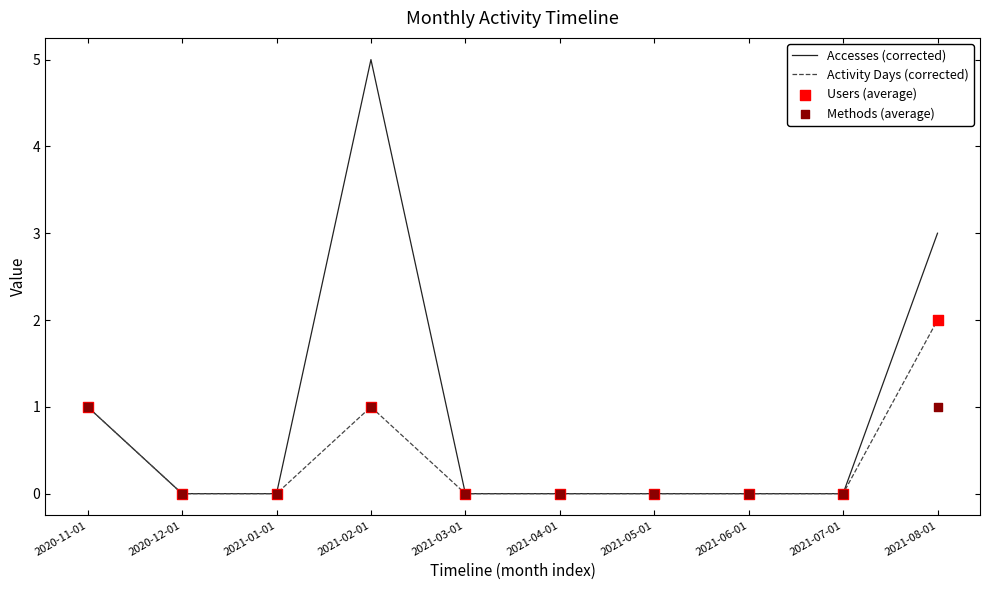

Which series has the largest Y range (max minus min)?

Accesses (corrected)